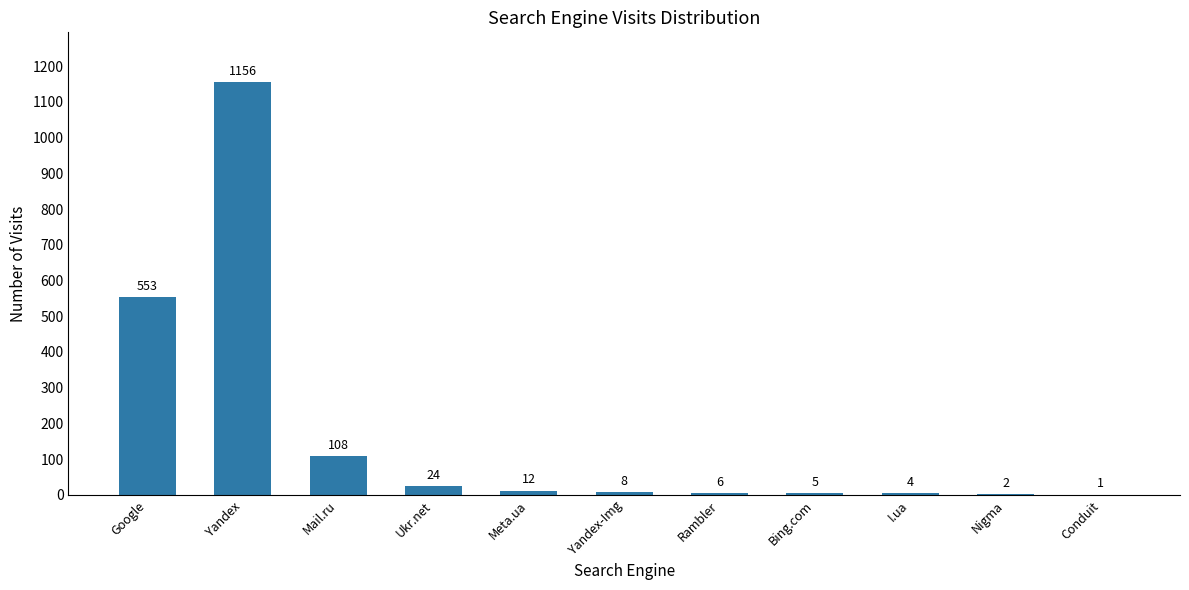

Which category has the highest value across all series?

Yandex